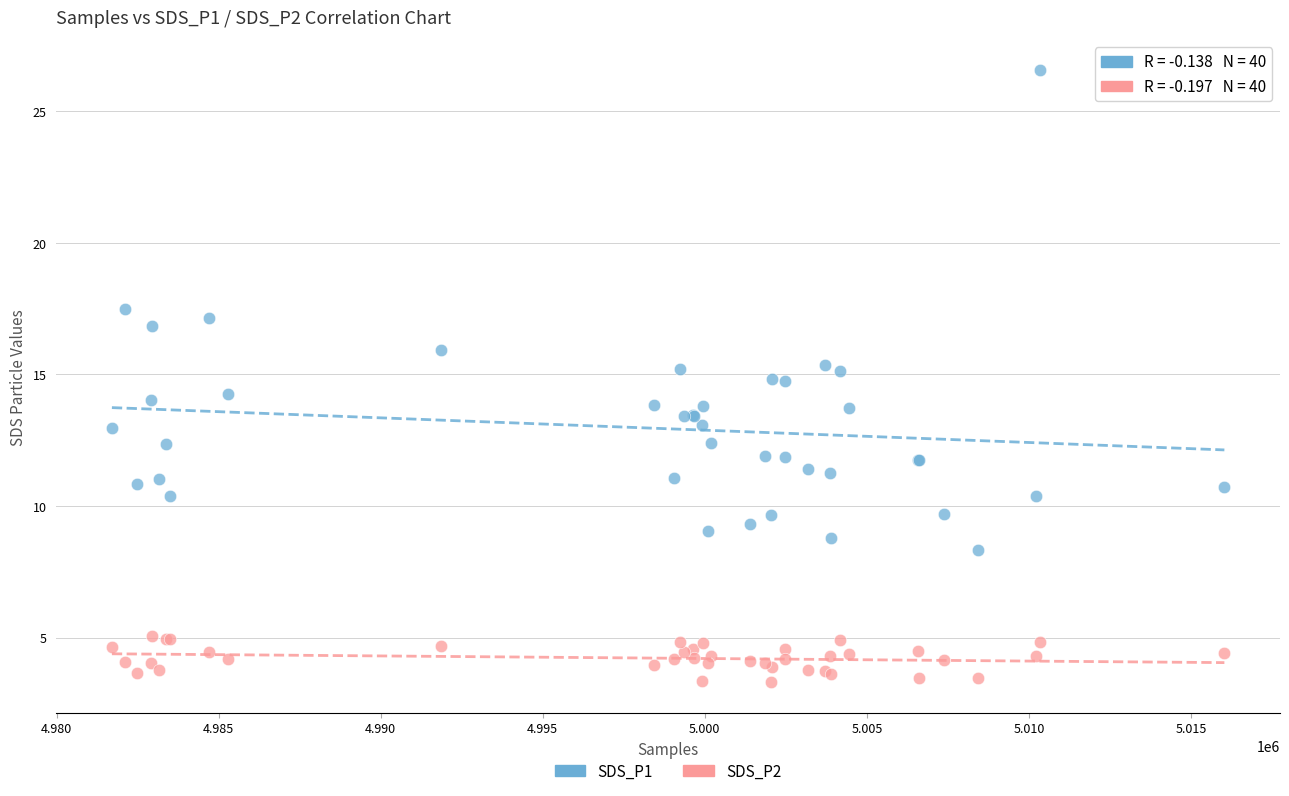

Which series has the largest Y range (max minus min)?

SDS_P1